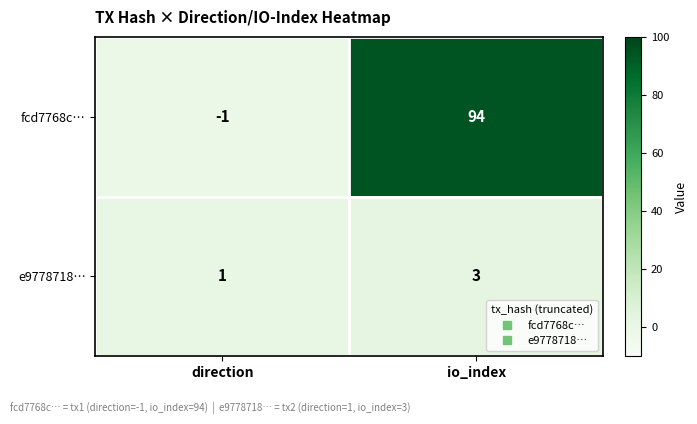

At how many categories does at least one series exceed 44?

1